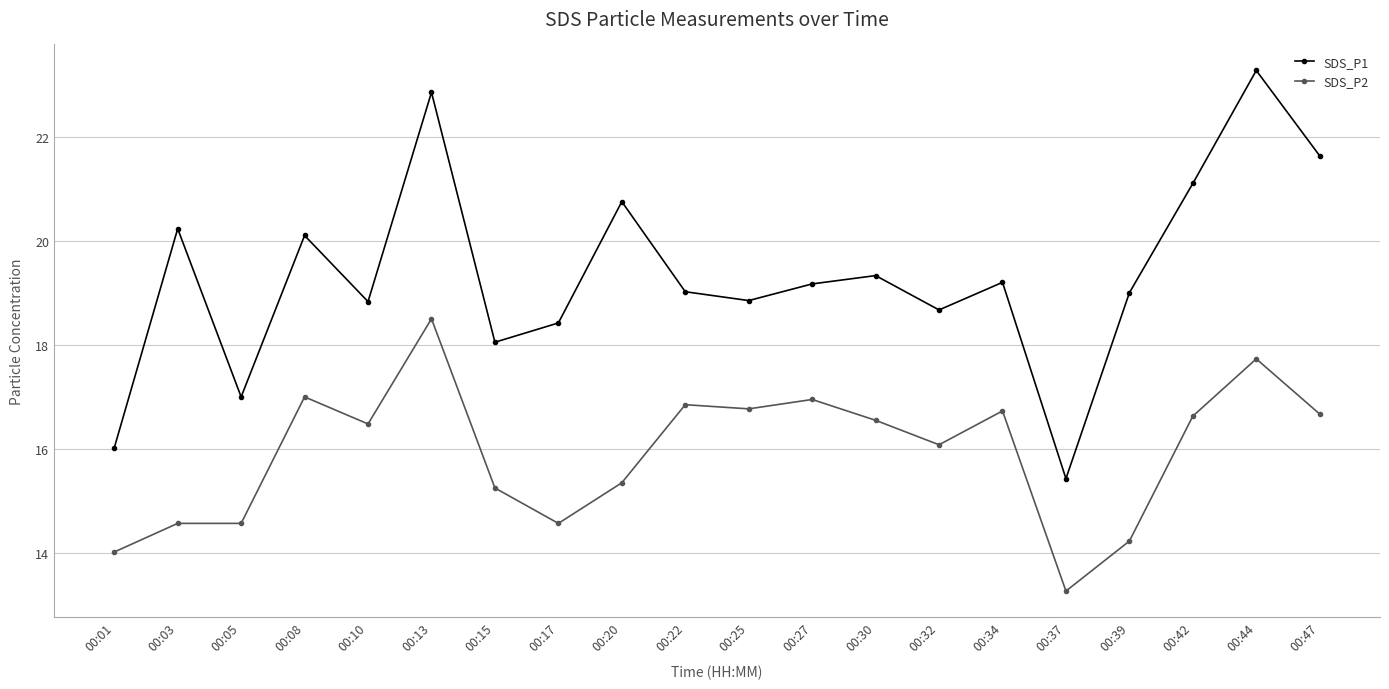

What is the difference between the maximum and second lowest values in the SDS_P2 series?

4.5